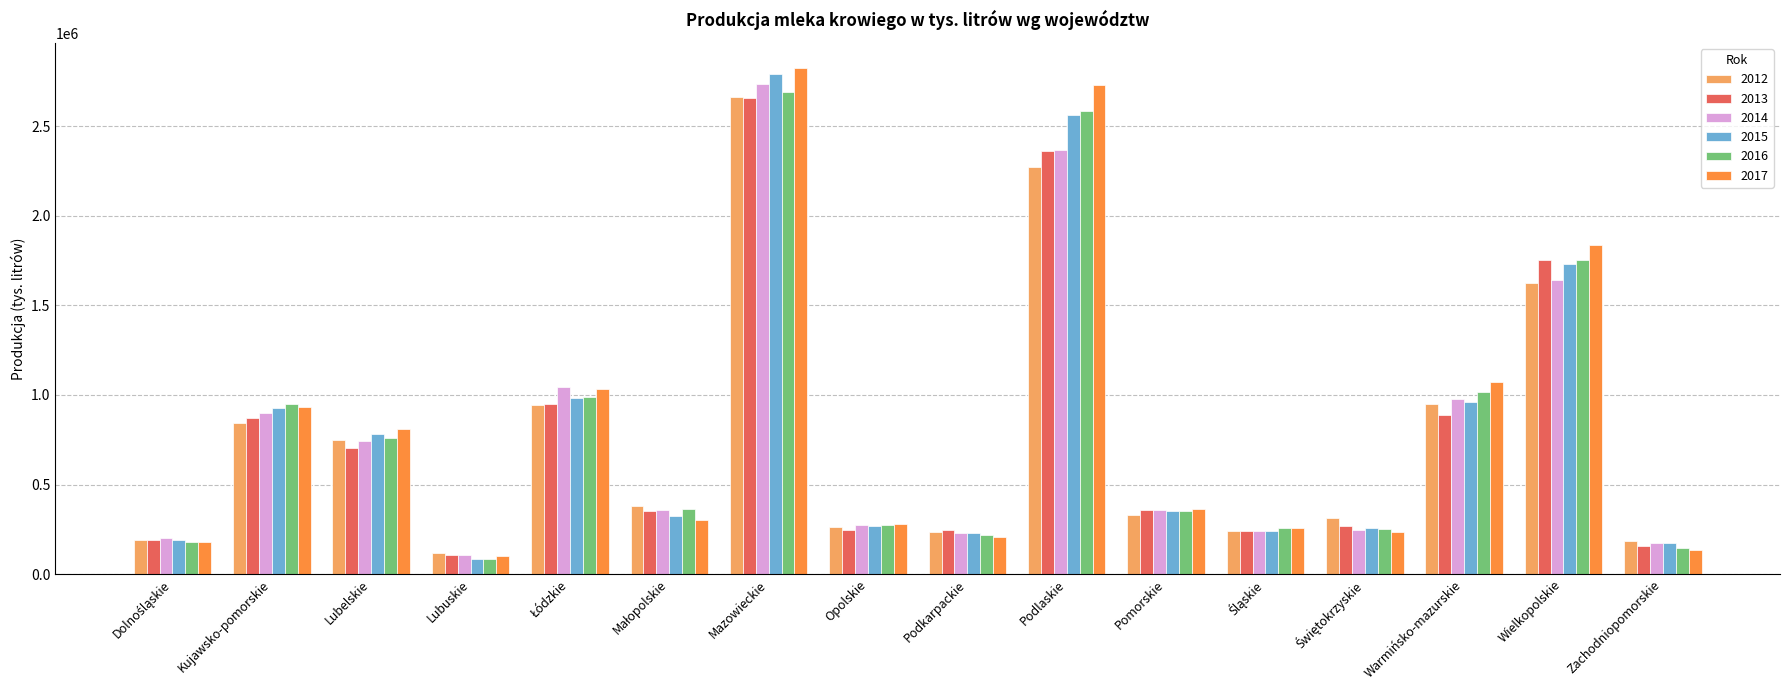

At which label does 2013 reach its peak?

Mazowieckie